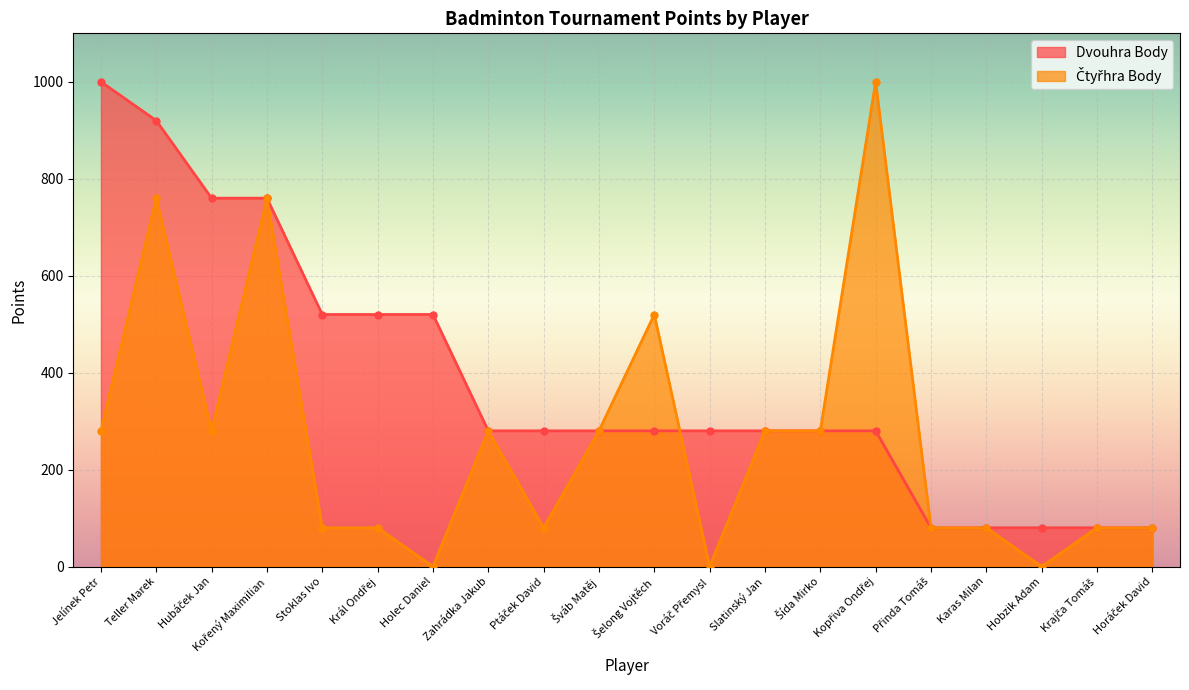

Is it true that Čtyřhra Body equals 280 at Jelínek Petr?

True